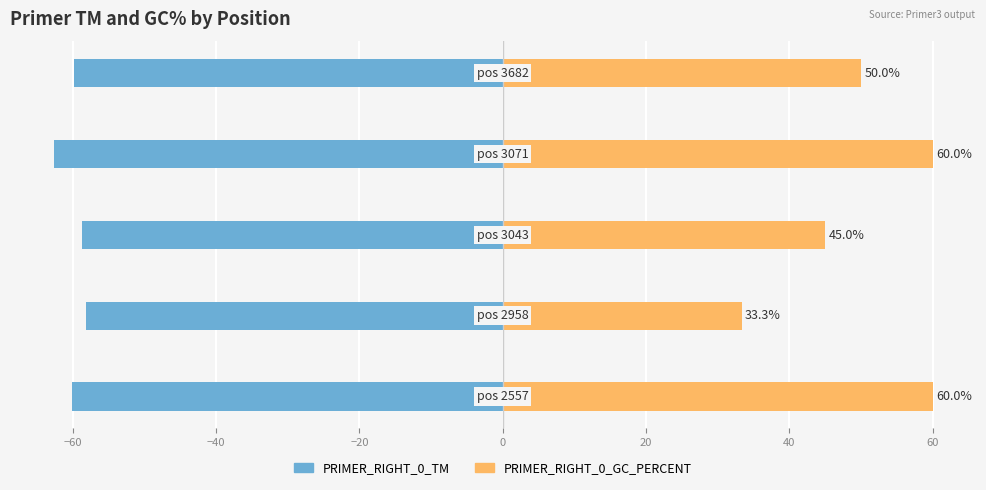

The PRIMER_RIGHT_0_GC_PERCENT series shows 29.1 at −20. True or false?

False